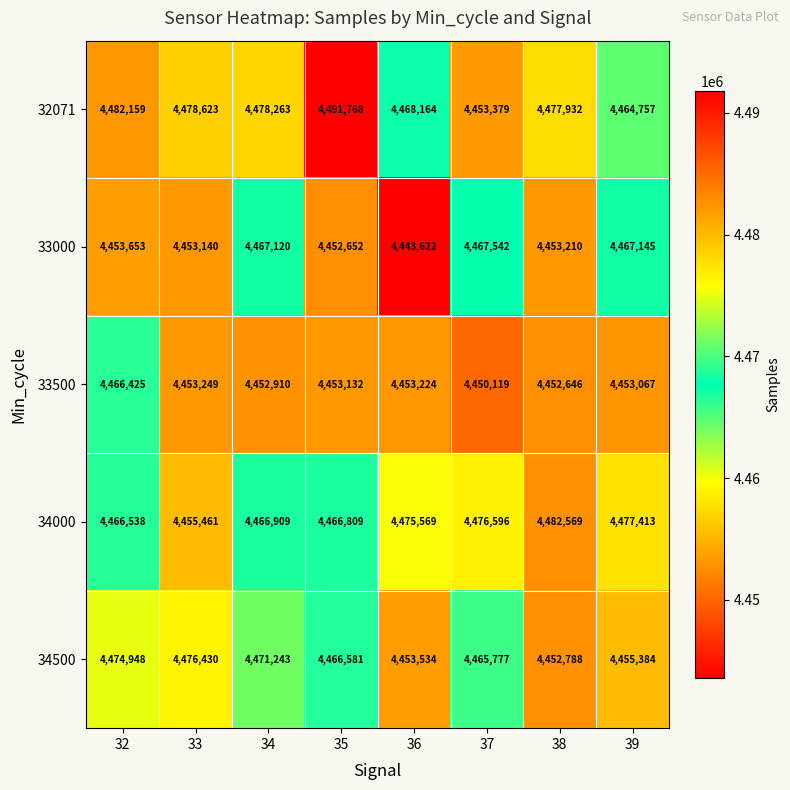

What is the minimum value shown in the chart?

4443622